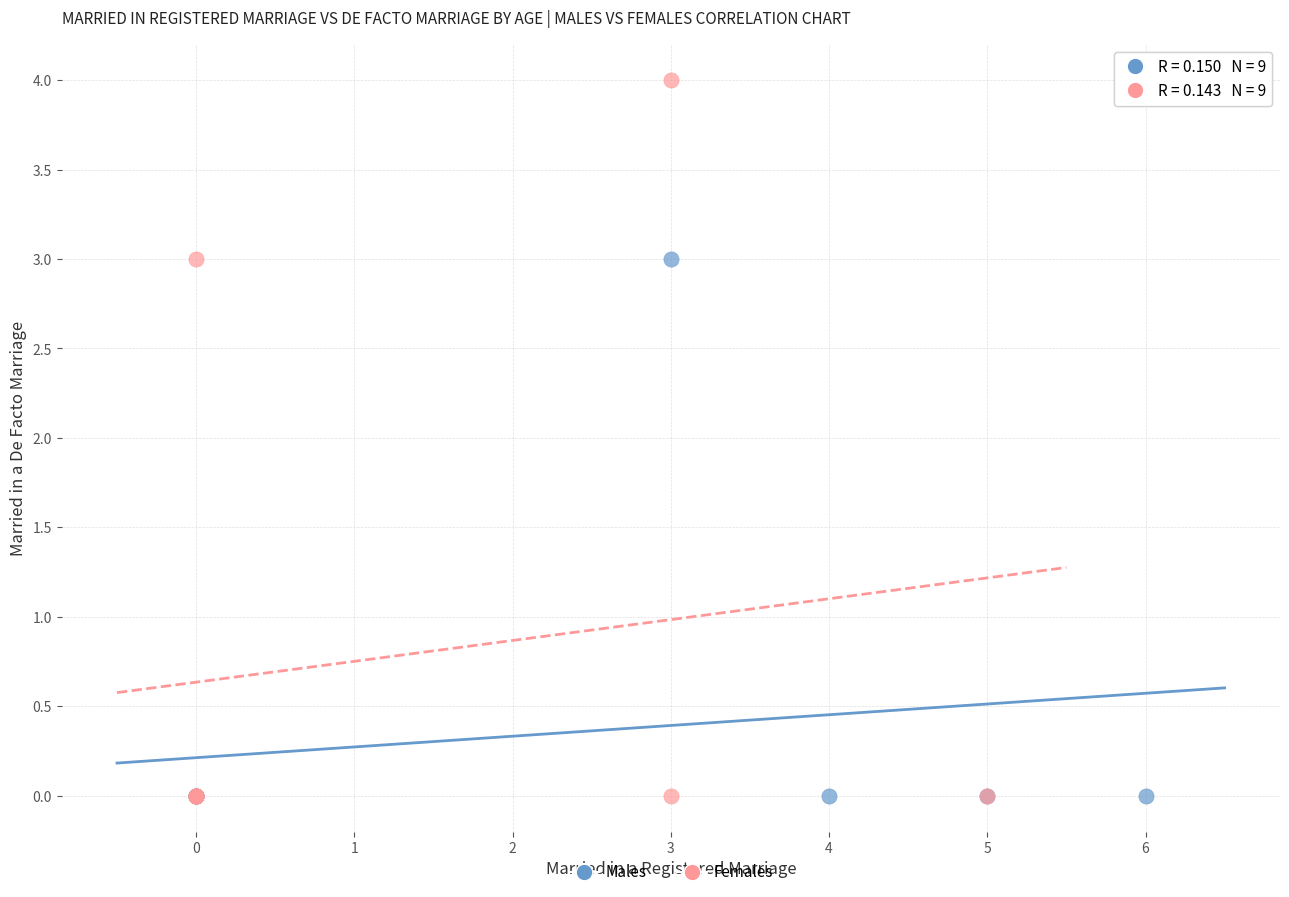

Which series has the widest spread of Y values?

Females